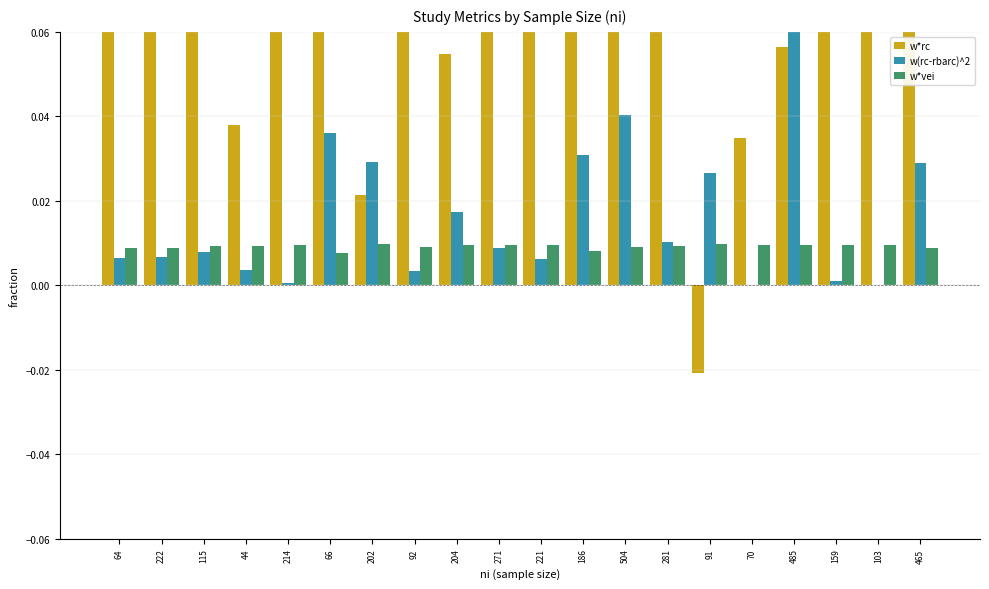

Reading left to right, list all the values displayed in this chart.

w*rc: 64=0.1	222=0.2	115=0.1	44=0.0	214=0.1	66=0.2	202=0.0	92=0.1	204=0.1	271=0.1	221=0.1	186=0.3	504=0.4	281=0.2	91=-0.0	70=0.0	485=0.1	159=0.1	103=0.1	465=0.6
w(rc-rbarc)^2: 64=0.0	222=0.0	115=0.0	44=0.0	214=0.0	66=0.0	202=0.0	92=0.0	204=0.0	271=0.0	221=0.0	186=0.0	504=0.0	281=0.0	91=0.0	70=0.0	485=0.1	159=0.0	103=0.0	465=0.0
w*vei: 64=0.0	222=0.0	115=0.0	44=0.0	214=0.0	66=0.0	202=0.0	92=0.0	204=0.0	271=0.0	221=0.0	186=0.0	504=0.0	281=0.0	91=0.0	70=0.0	485=0.0	159=0.0	103=0.0	465=0.0